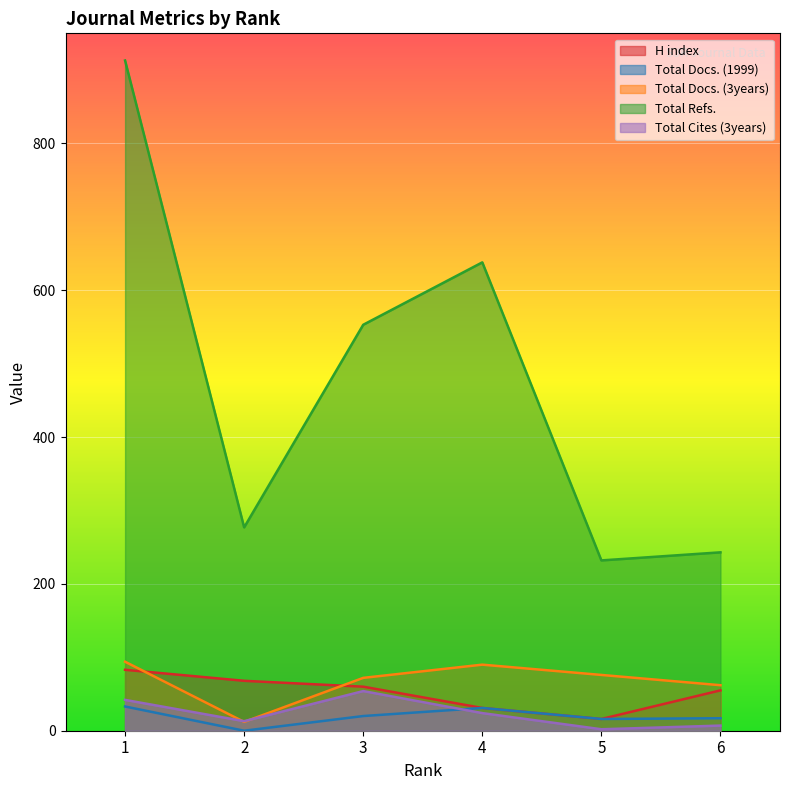

At which label does H index first exceed 60?

1